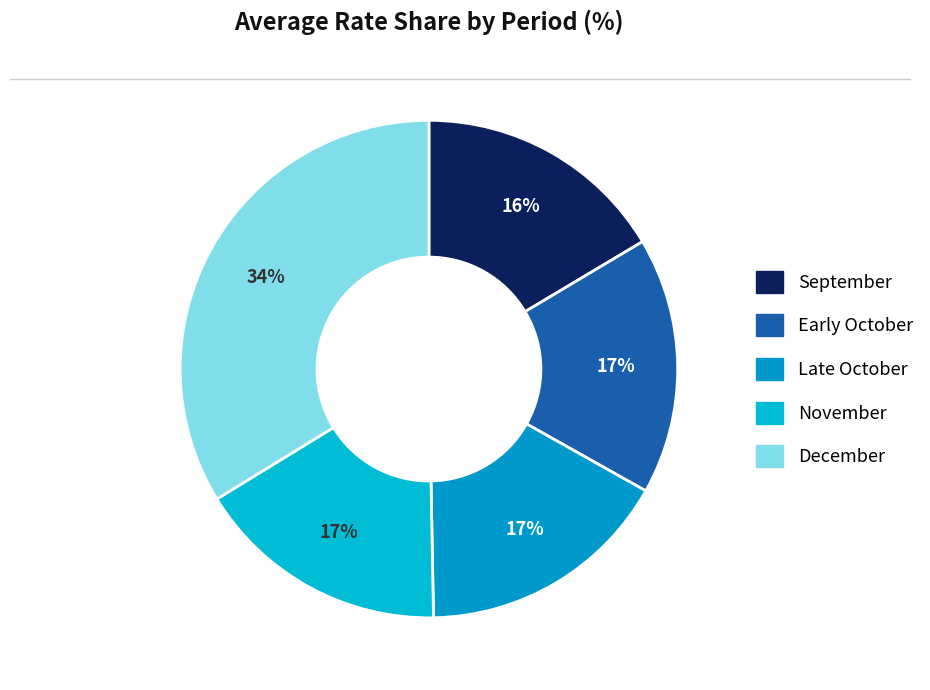

How many segments does this pie chart have?

5